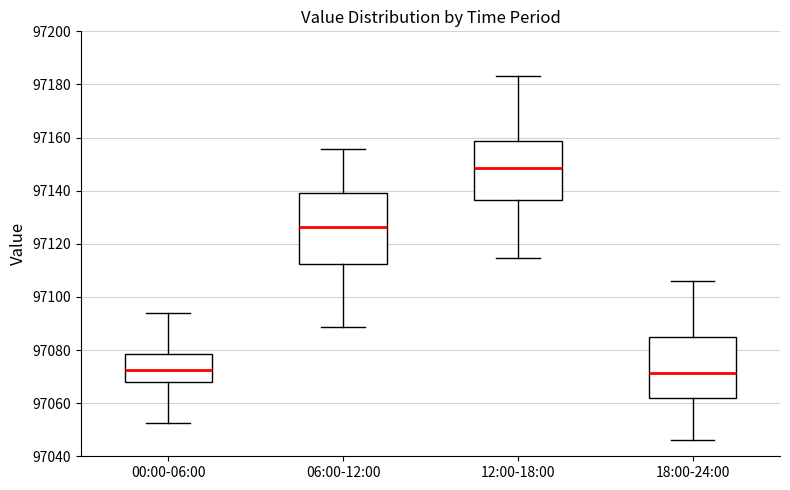

Which box is the tallest, from its lower edge to its upper edge?

06:00-12:00